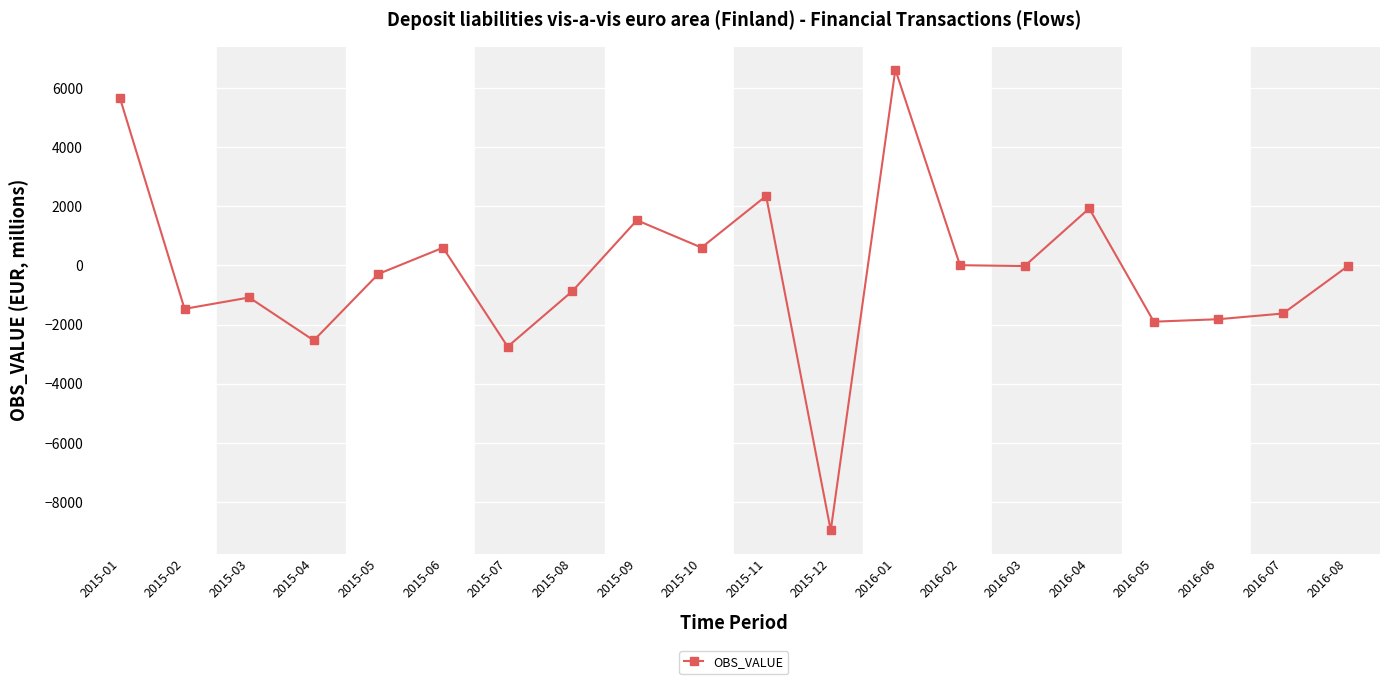

The chart shows a value of 2845 at 2015-01. True or false?

False